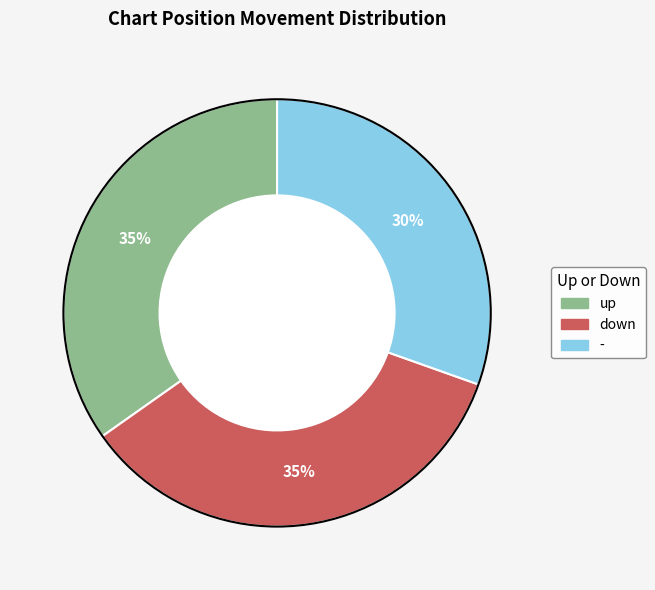

To the nearest percent, what percentage of the pie is -?

30%